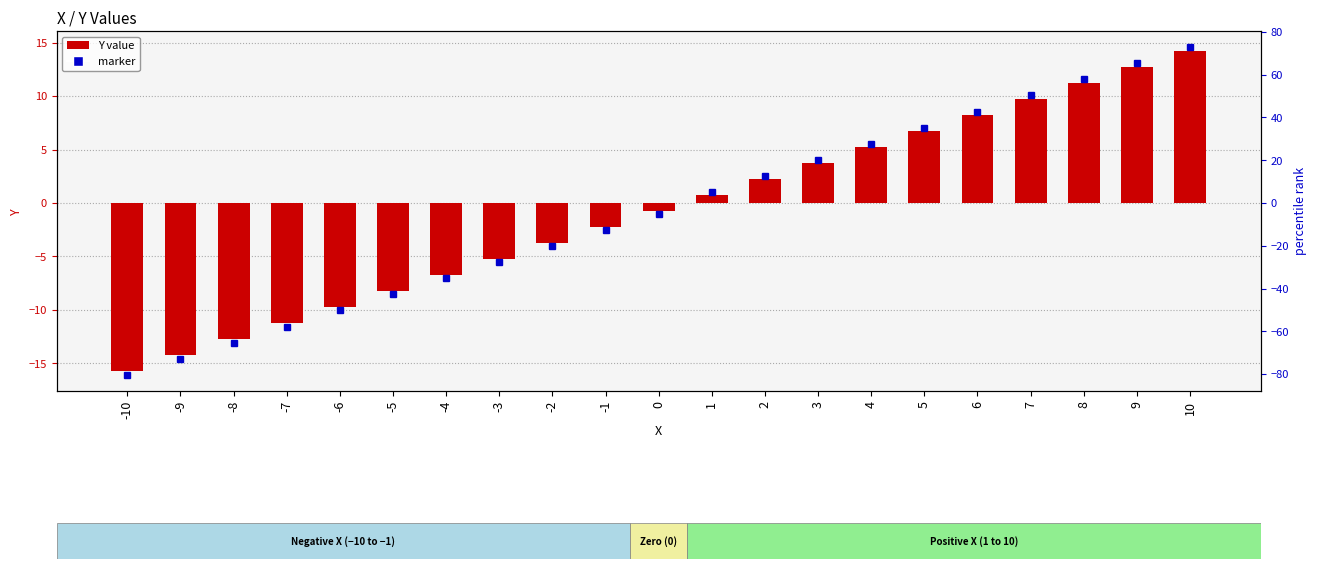

Reading left to right, list all the values displayed in this chart.

-15.8	-14.2	-12.8	-11.2	-9.8	-8.2	-6.8	-5.2	-3.8	-2.2	-0.8	0.8	2.2	3.8	5.2	6.8	8.2	9.8	11.2	12.8	14.2